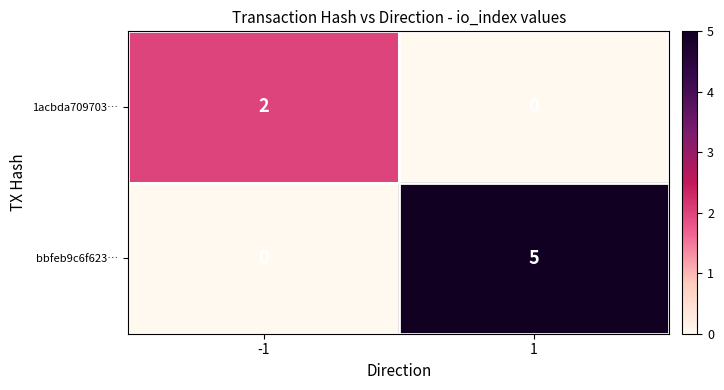

What is the maximum value shown in the chart?

5